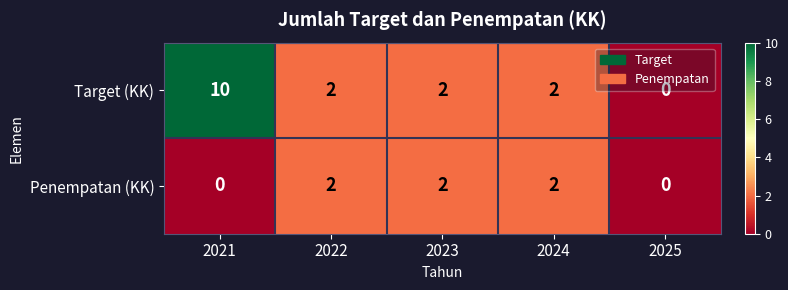

What is the greatest value displayed?

10